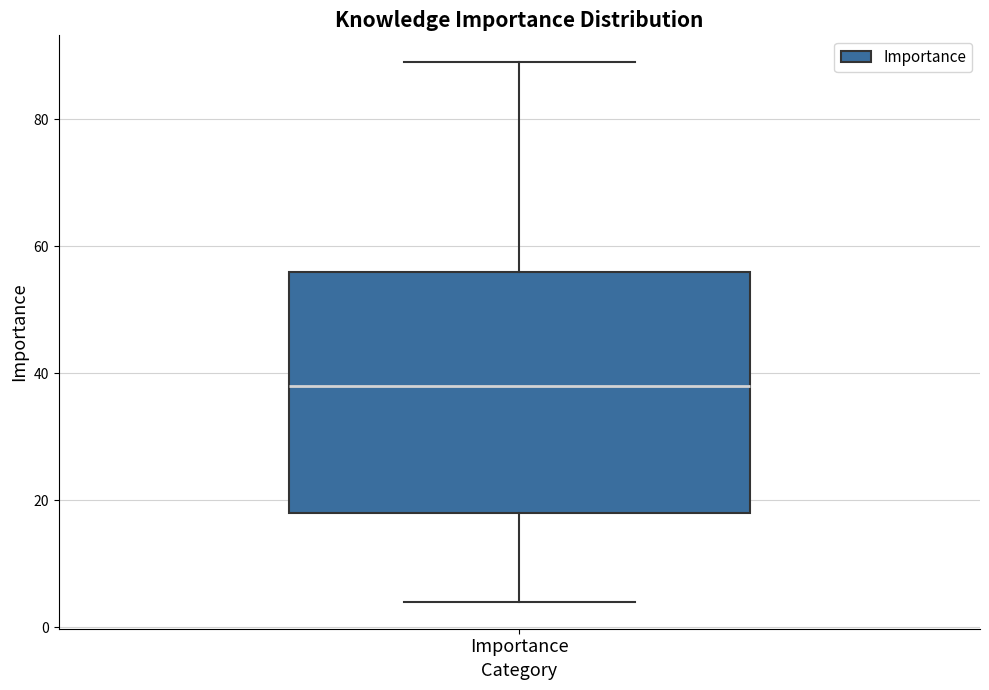

Where is the lower edge of the box for Importance on the y-axis? The values are not printed on the chart, so give them approximately, as read against the axis.

18